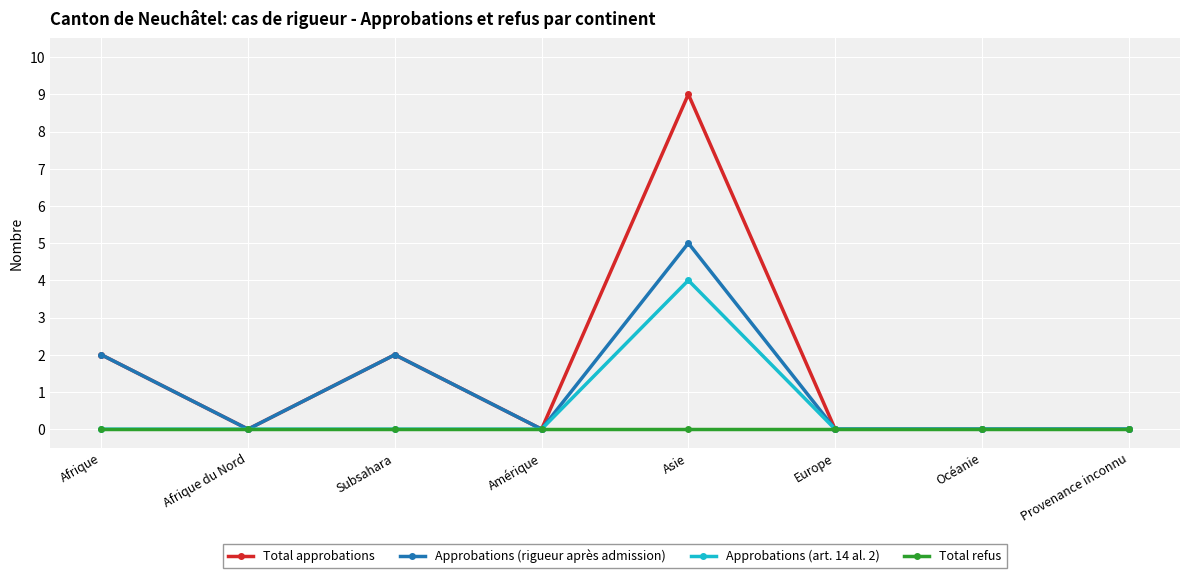

What are all the series names shown in the legend?

Total approbations, Approbations (rigueur après admission), Approbations (art. 14 al. 2), Total refus